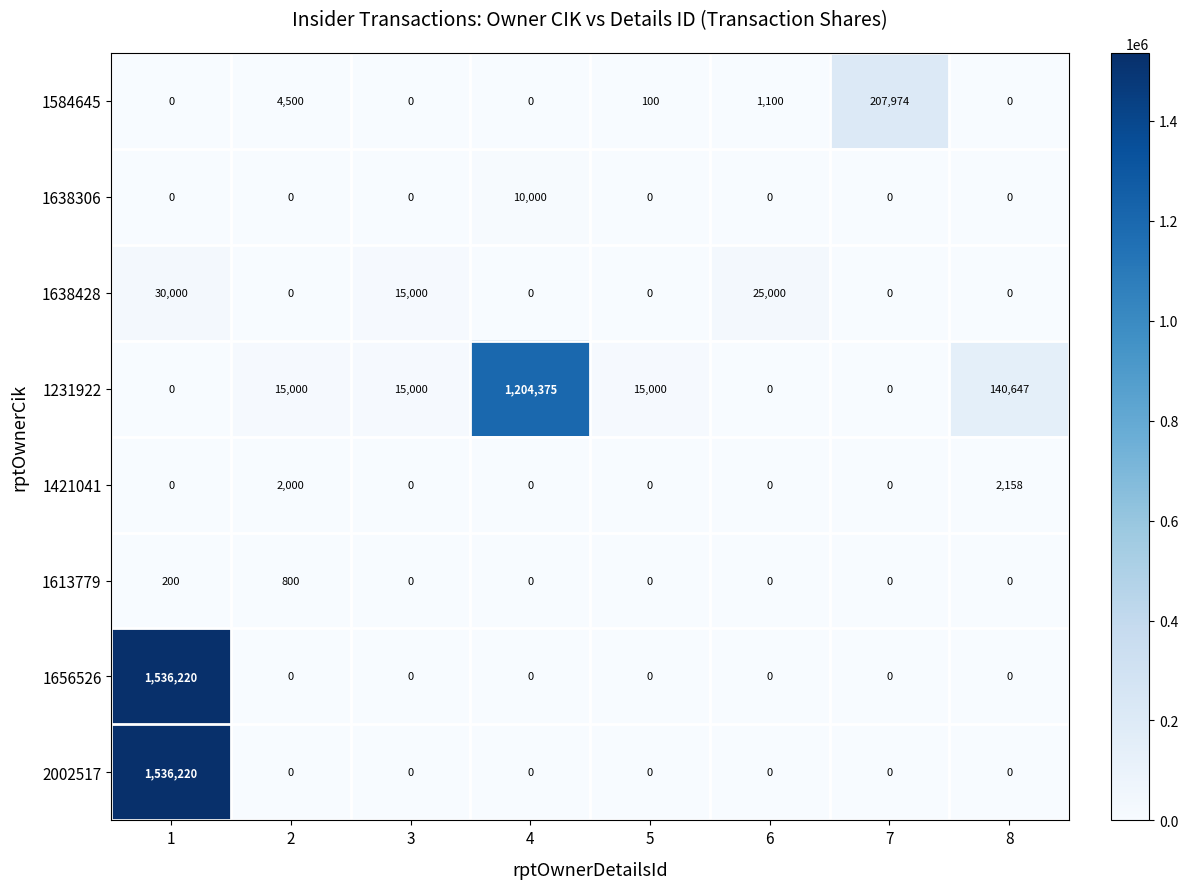

Which series changed the most between 4 and 5?

1231922